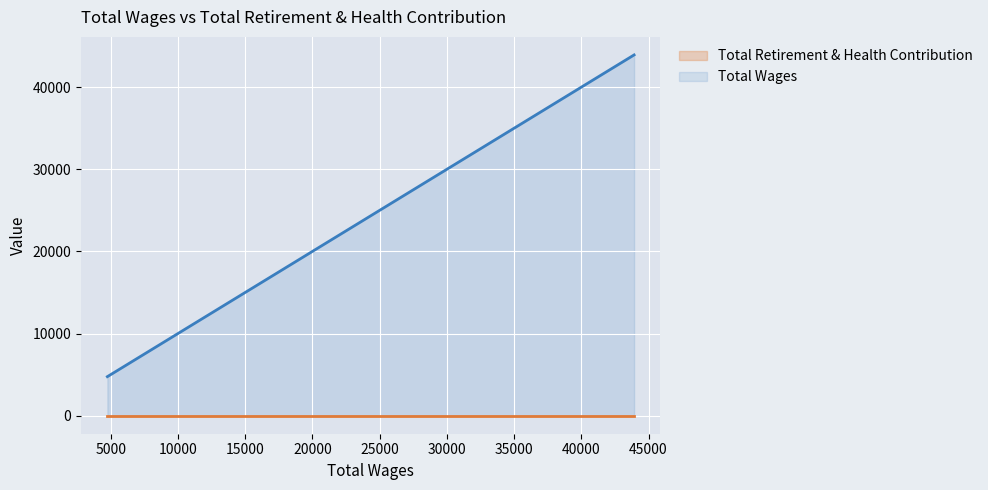

What is the change in value from 4753 to 35240?

+30487